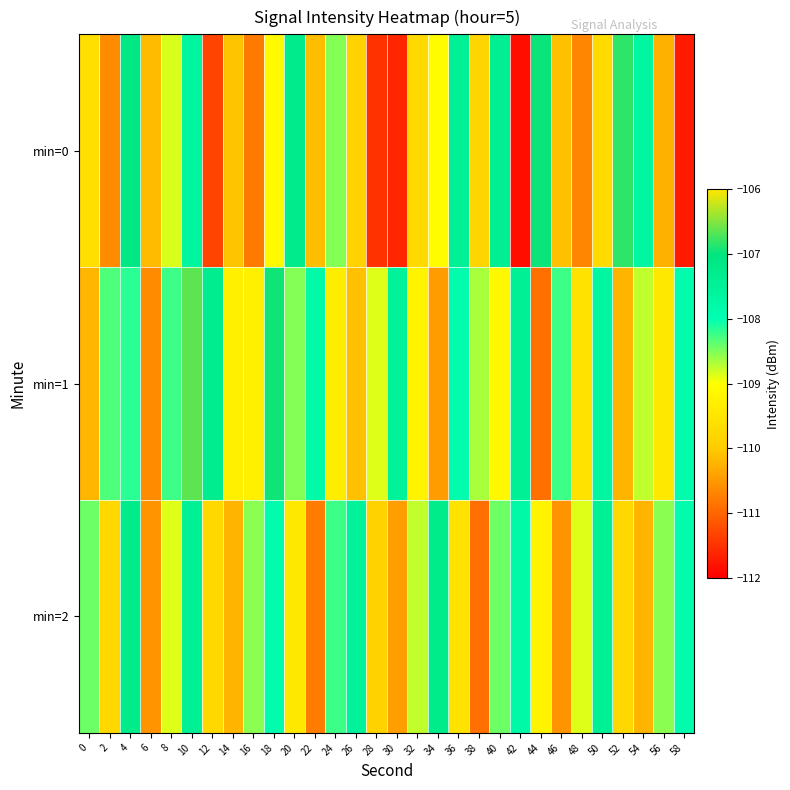

What is the difference between the highest and lowest values at 48?

1.8